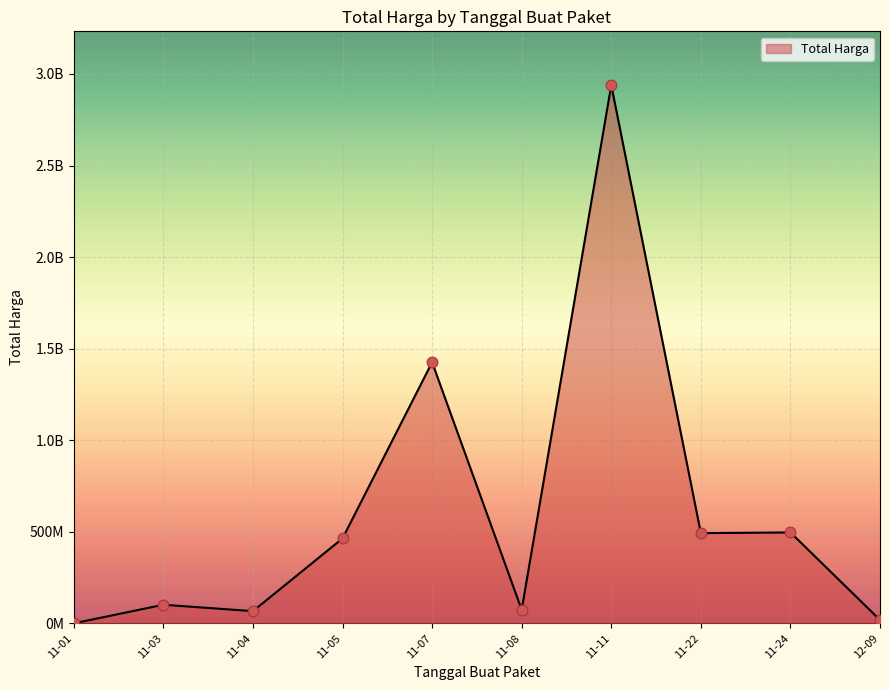

Is this an area chart (filled region under the line)?

Yes